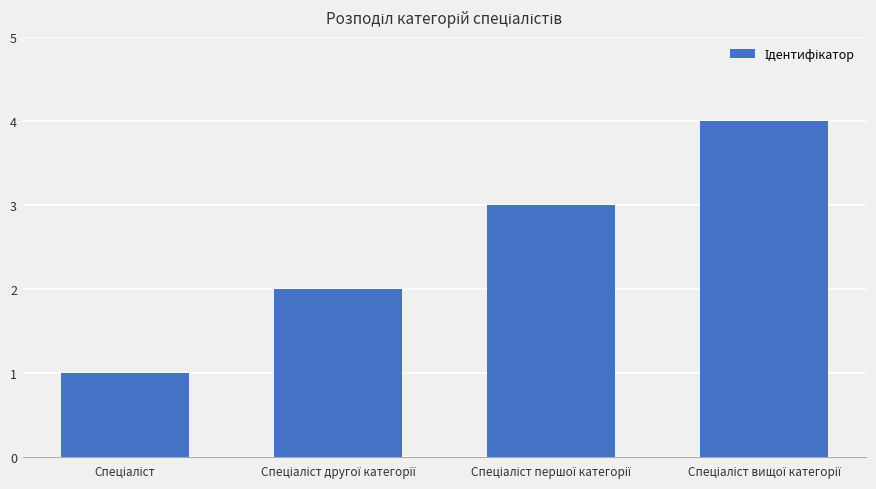

What is the sum of all values?

10